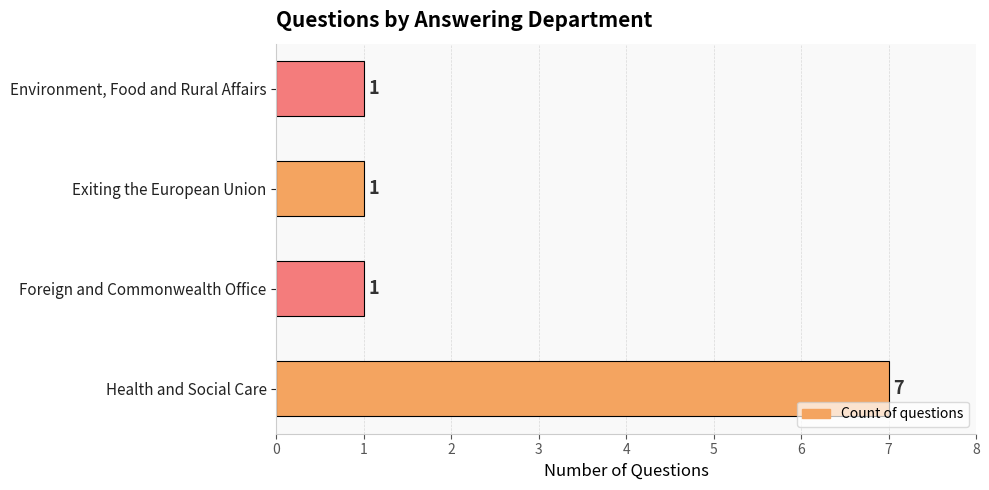

Reading bottom to top, extract all data points from this chart.

7	1	1	1